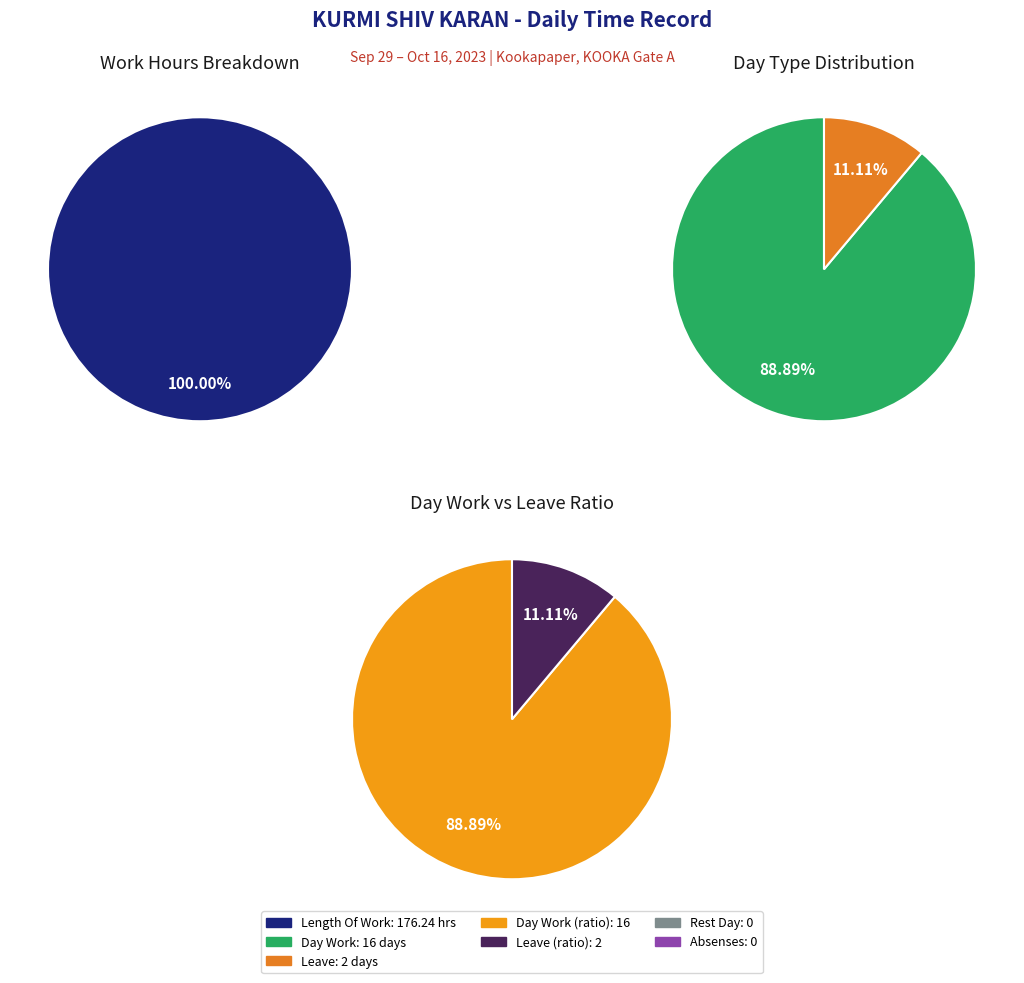

To the nearest percent, what is the difference between the 0 and 3 slice percentages?

100%